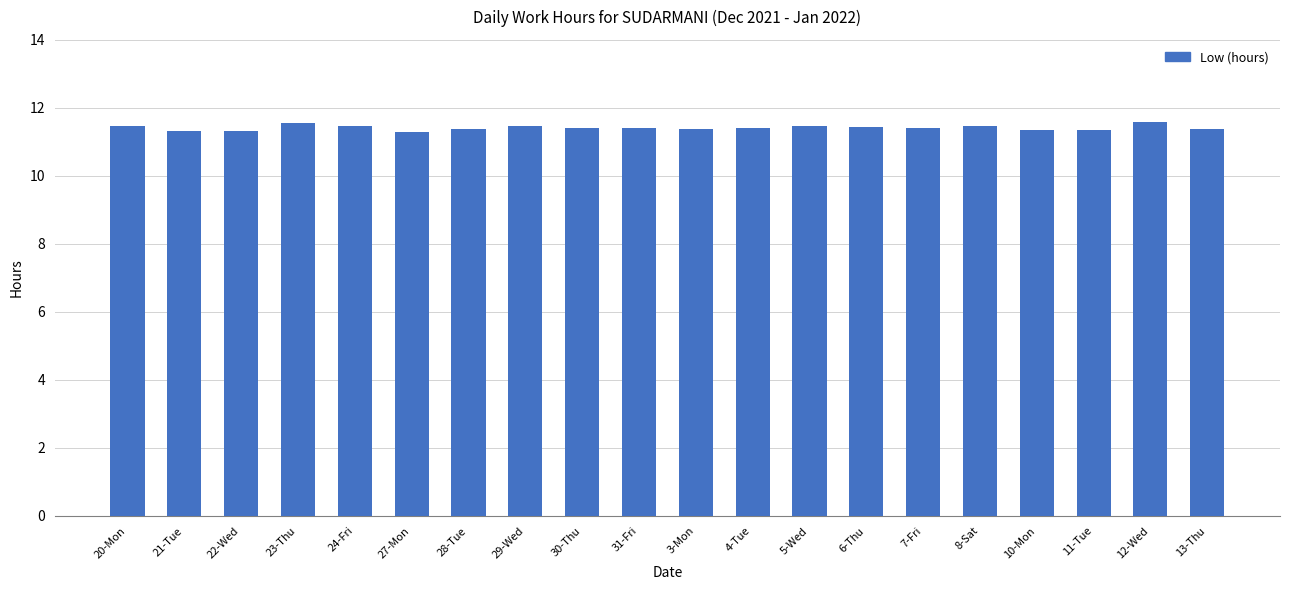

The value at 21-Tue is 18.5. True or false?

False